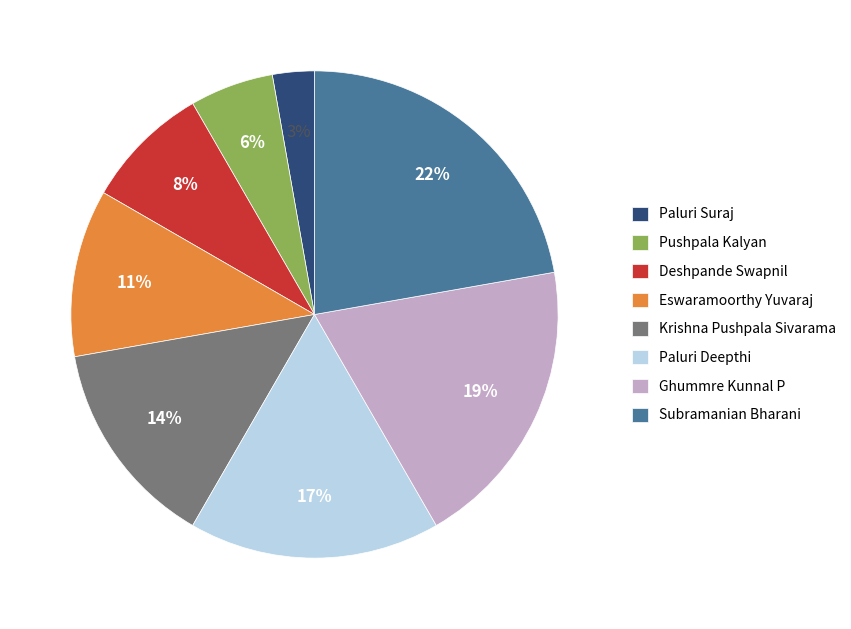

To the nearest percent, what is the difference between the largest and smallest slice percentages?

19%